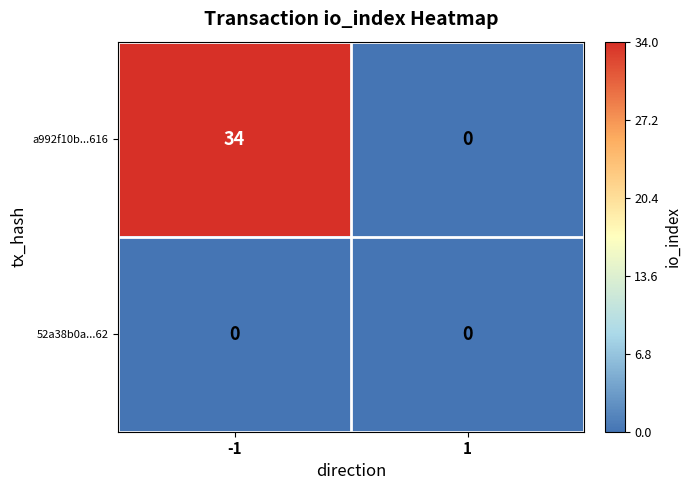

Reading left to right, transcribe all the data shown in this chart.

a992f10b...616: -1=34	1=0
52a38b0a...62: -1=0	1=0